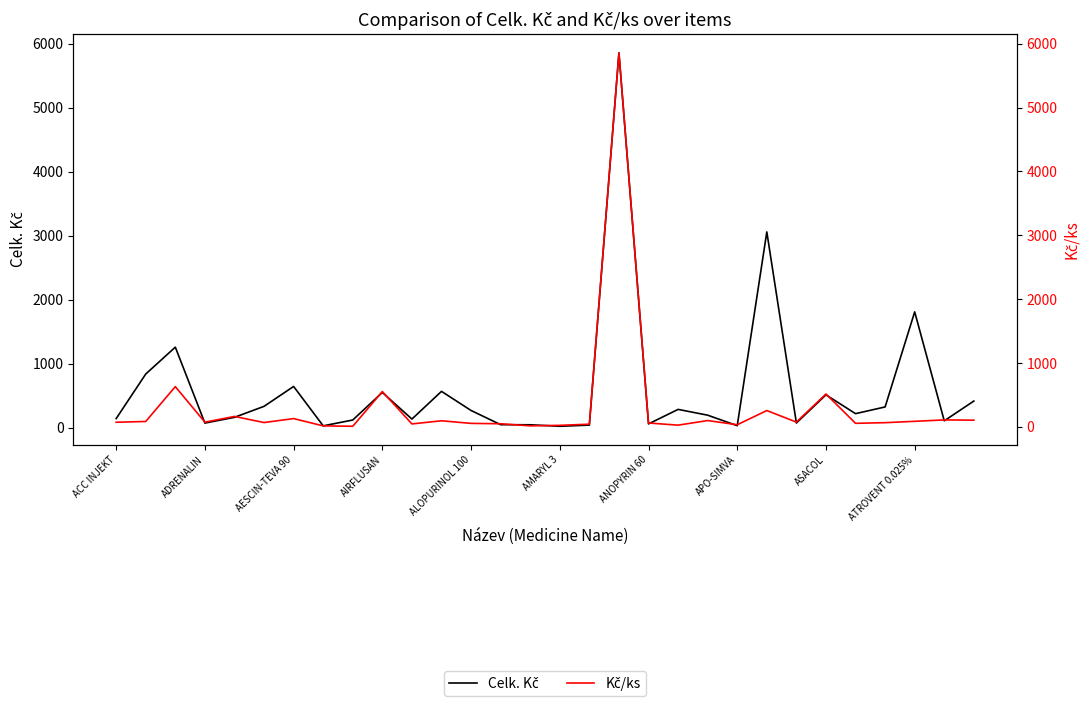

True or false: Kč/ks and Celk. Kč cross at least once.

False